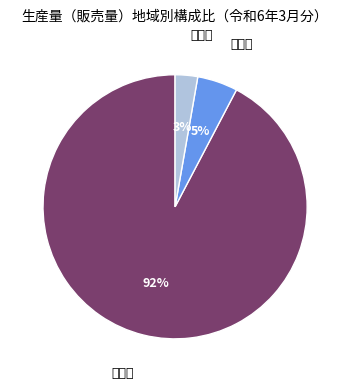

What is the largest slice in the pie chart?

家庭用